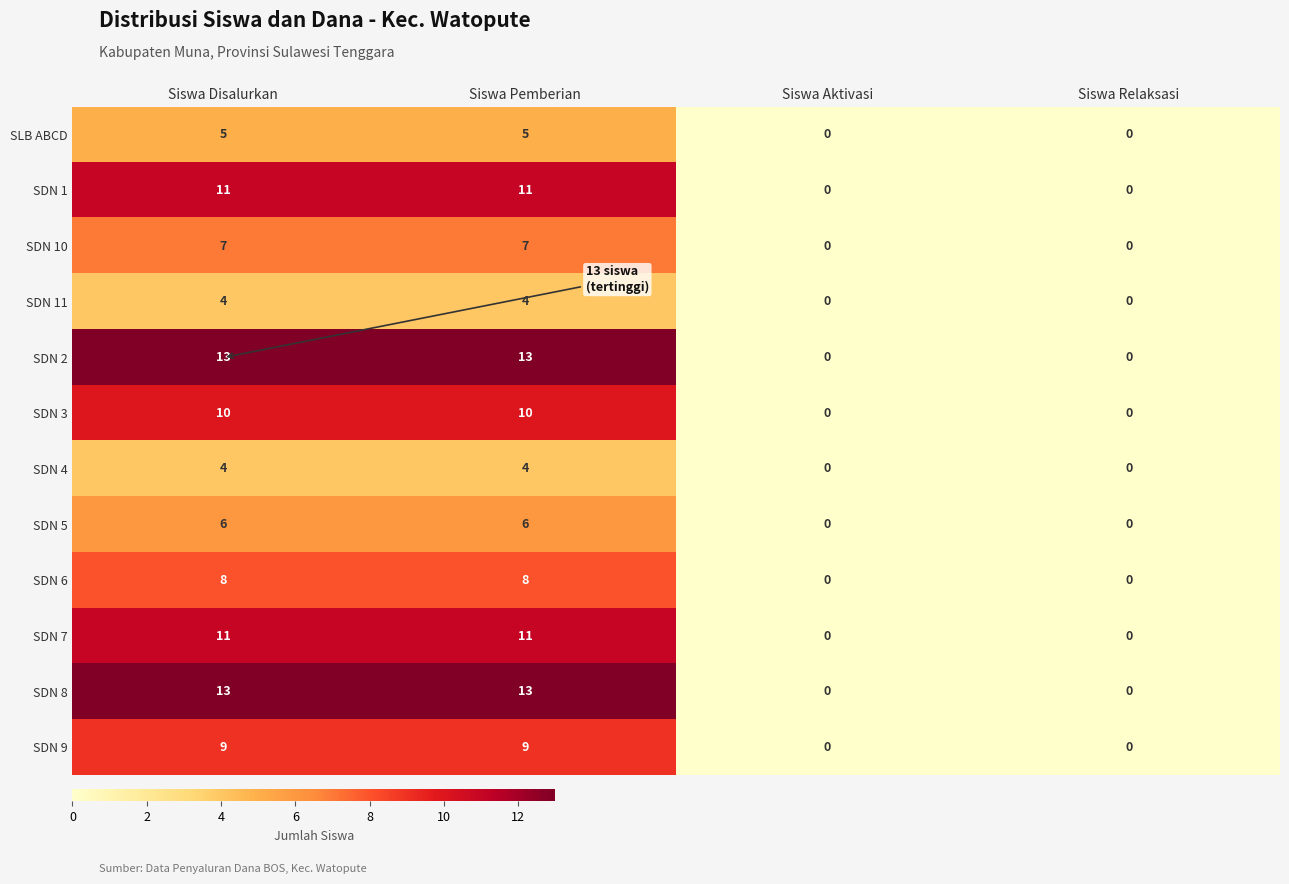

What is the highest value of the SDN 8 series?

13